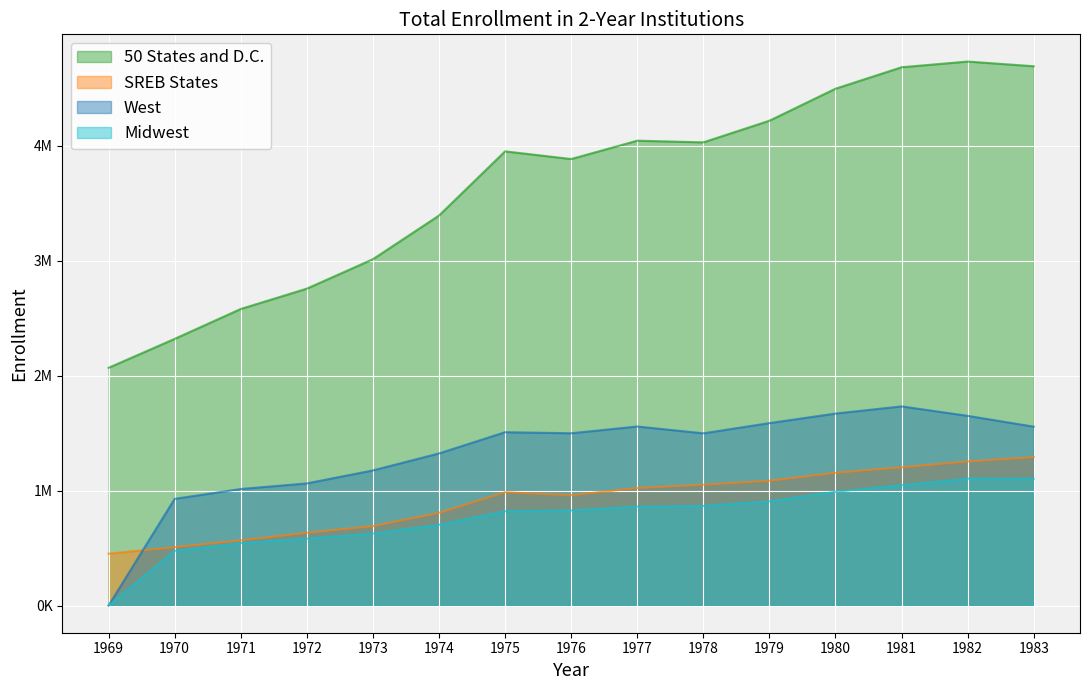

How many lines are shown in the chart?

4